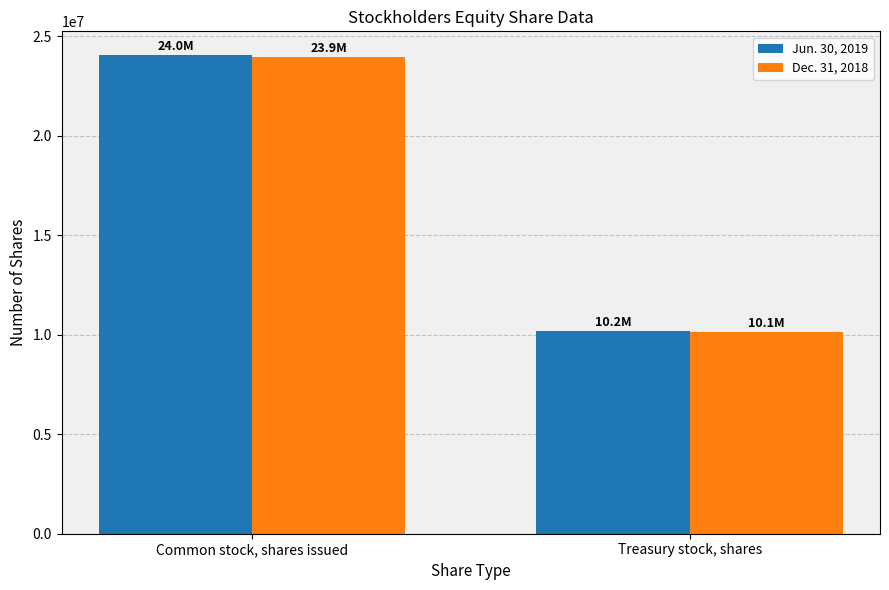

What is the maximum value for Jun. 30, 2019?

24042791